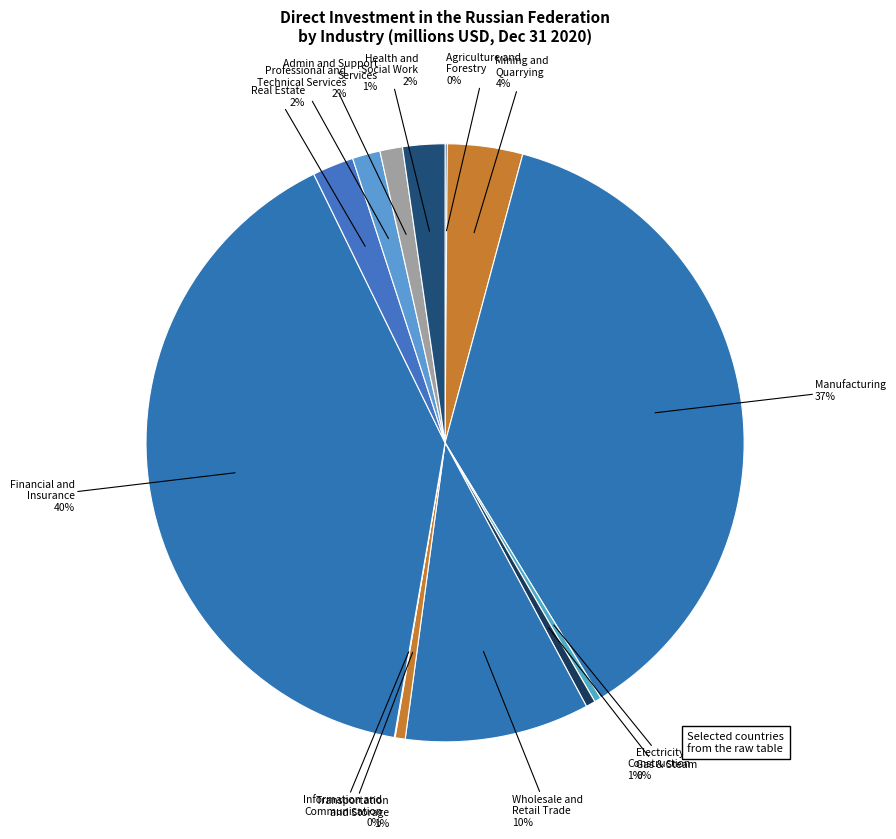

Which category has the biggest portion of the pie?

FINANCIAL AND INSURANCE ACTIVITIES